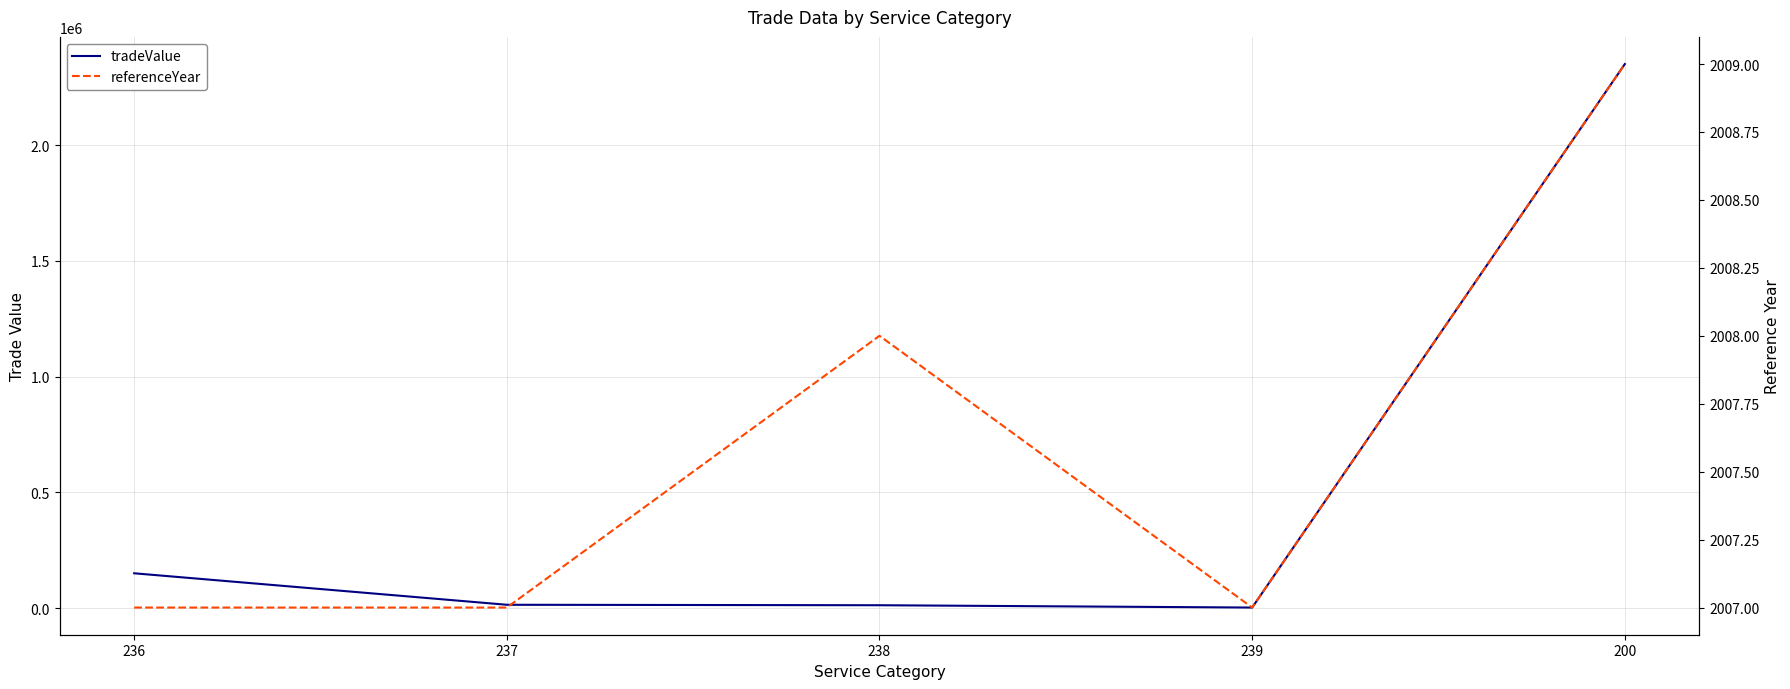

At which category does the chart reach its peak across all series?

200